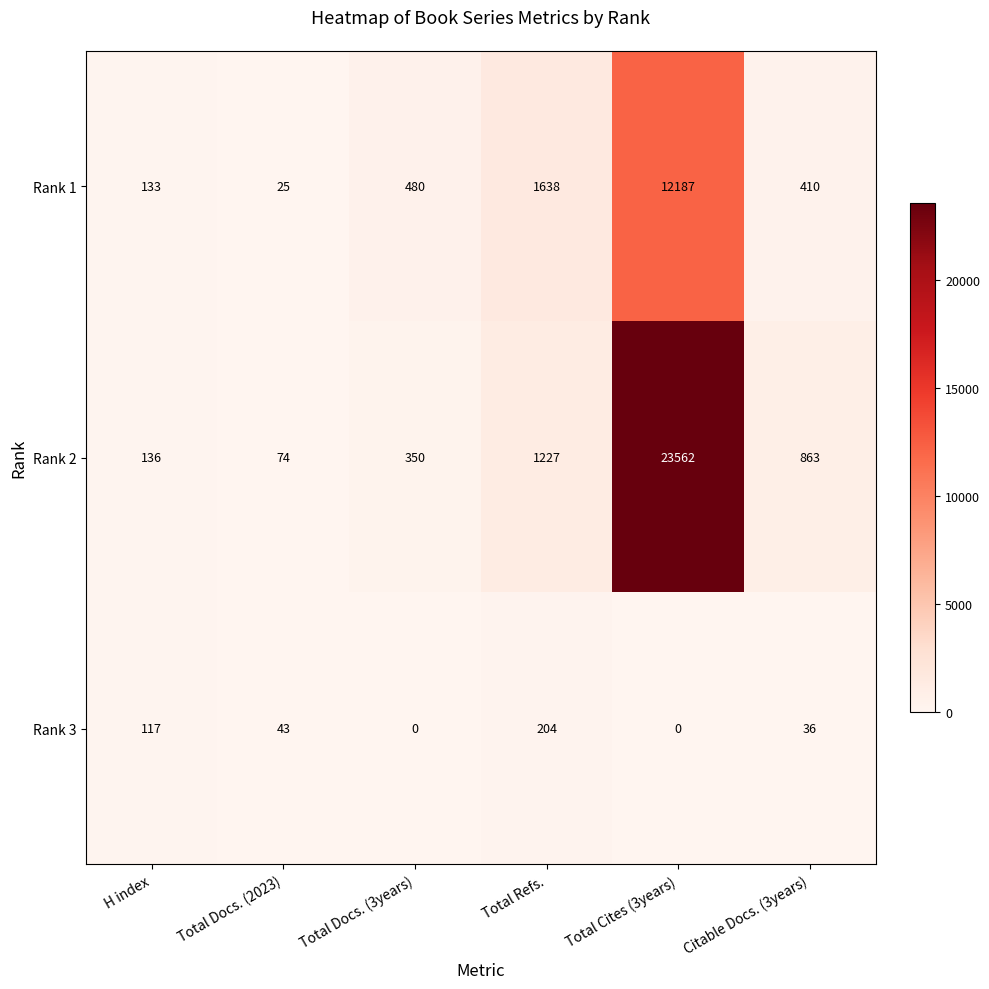

How many distinct data groups are displayed?

3